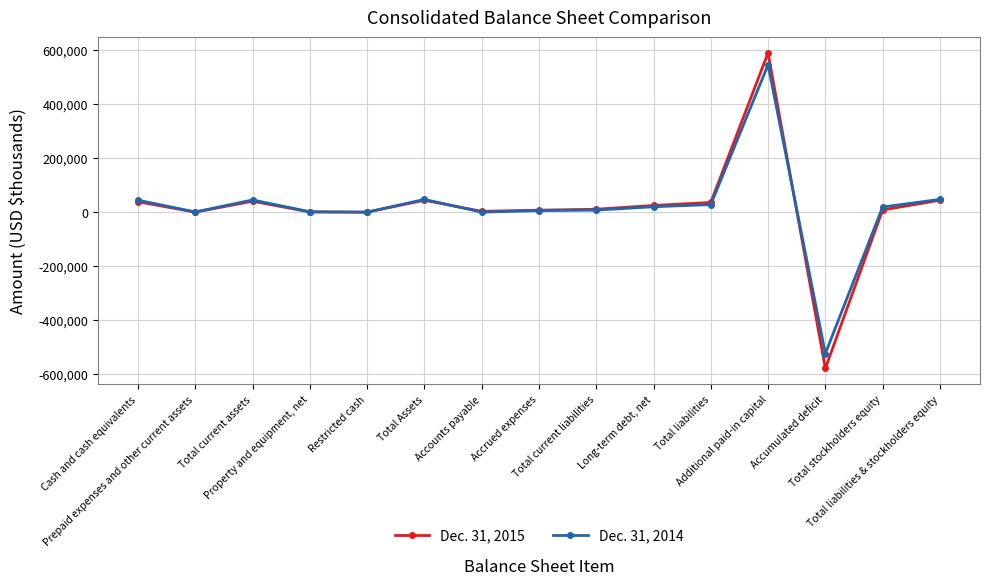

Which series has the widest spread of values?

Dec. 31, 2015